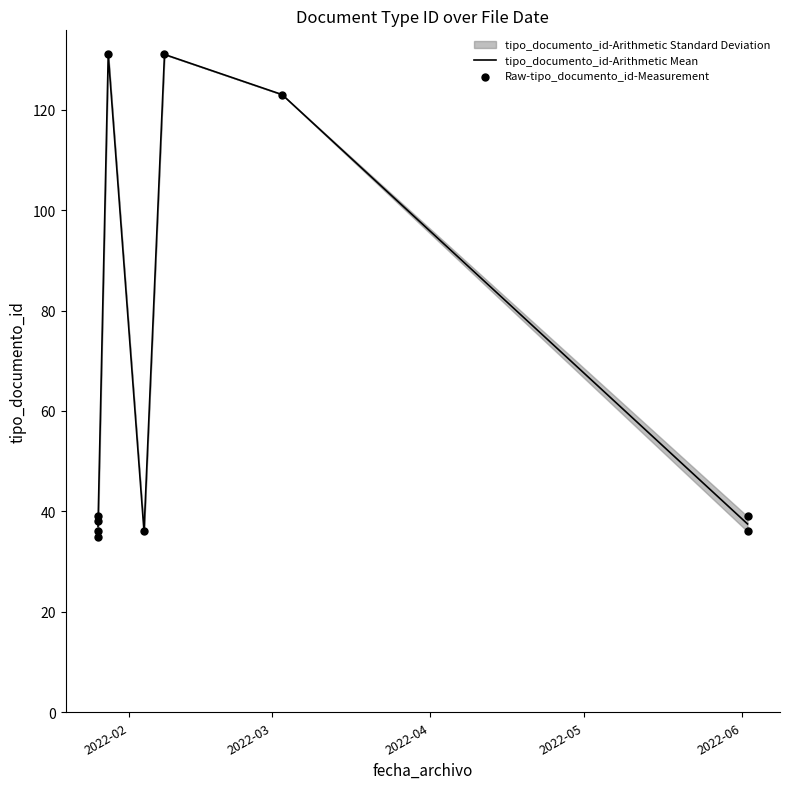

Which has a higher value, 2022-01-26 or 2022-01-26?

2022-01-26